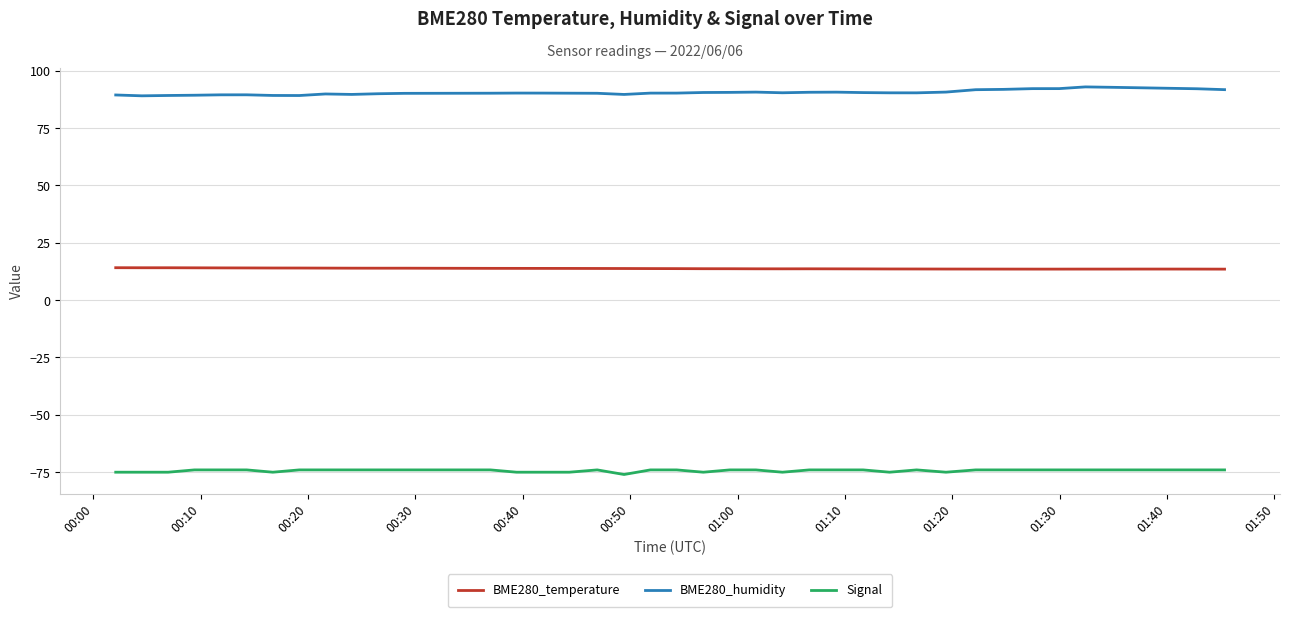

Rank the series by their maximum value, from lowest to highest.

Signal, BME280_temperature, BME280_humidity